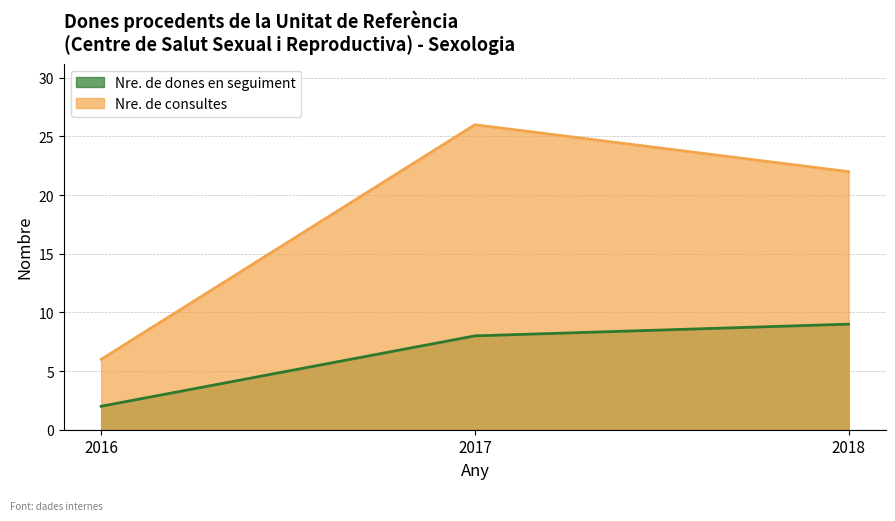

Is it true that Nre. de consultes equals 6 at 2016?

True